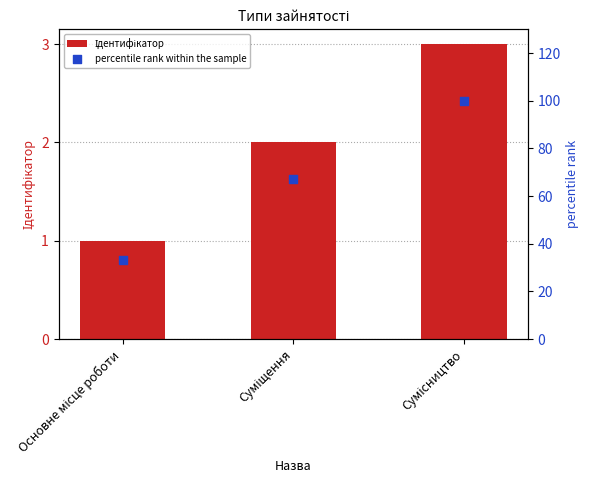

What are all the series names shown in the legend?

Ідентифікатор, percentile rank within the sample